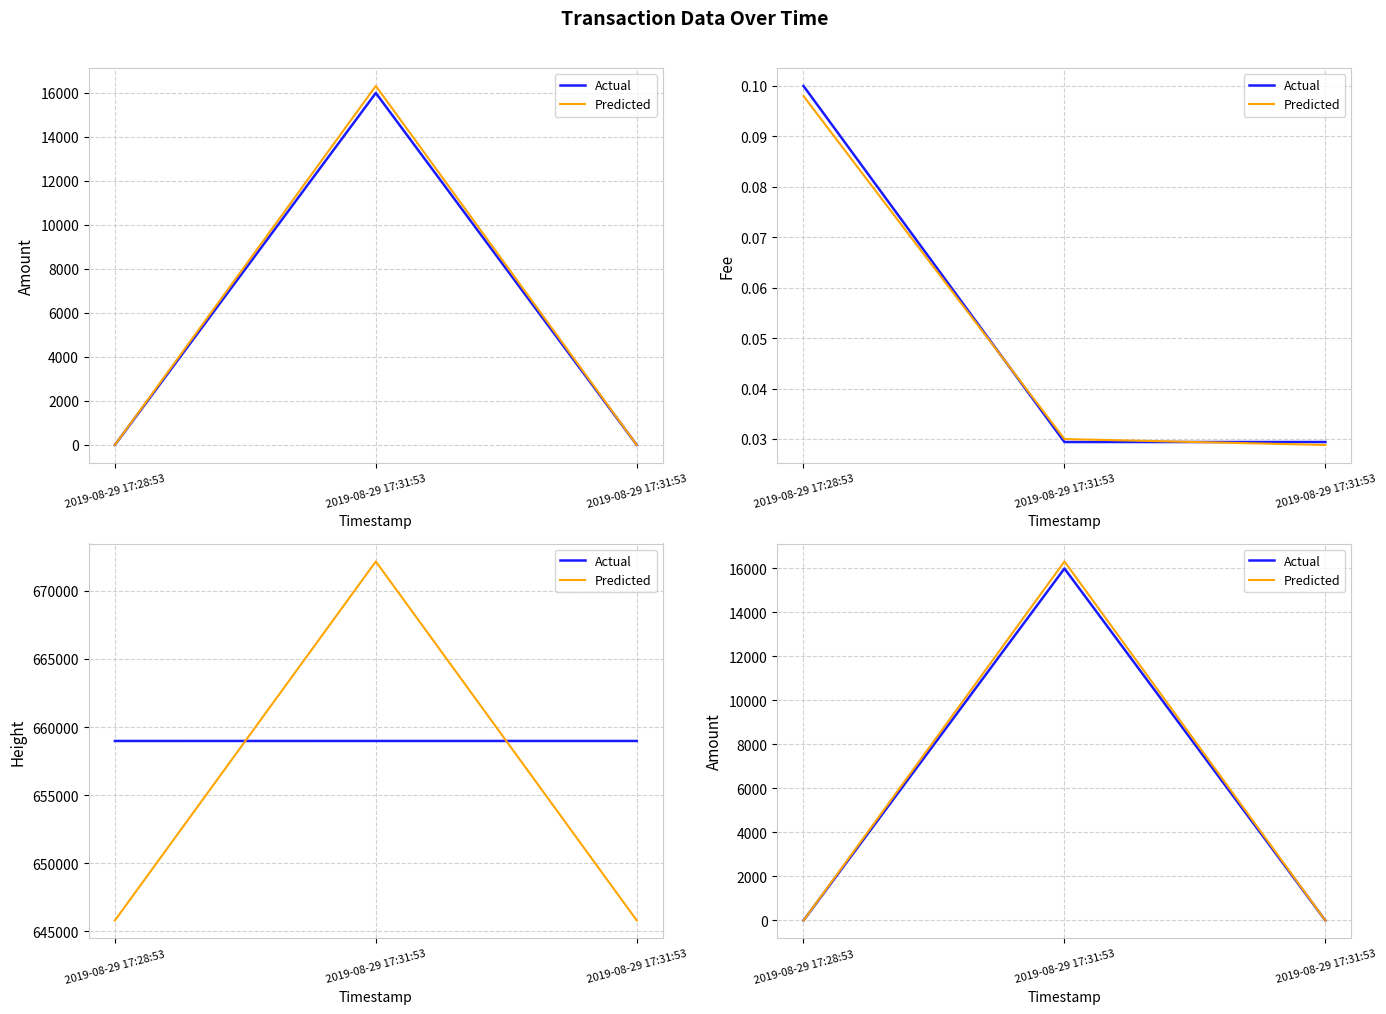

What are all the series names shown in the legend?

Actual, Predicted